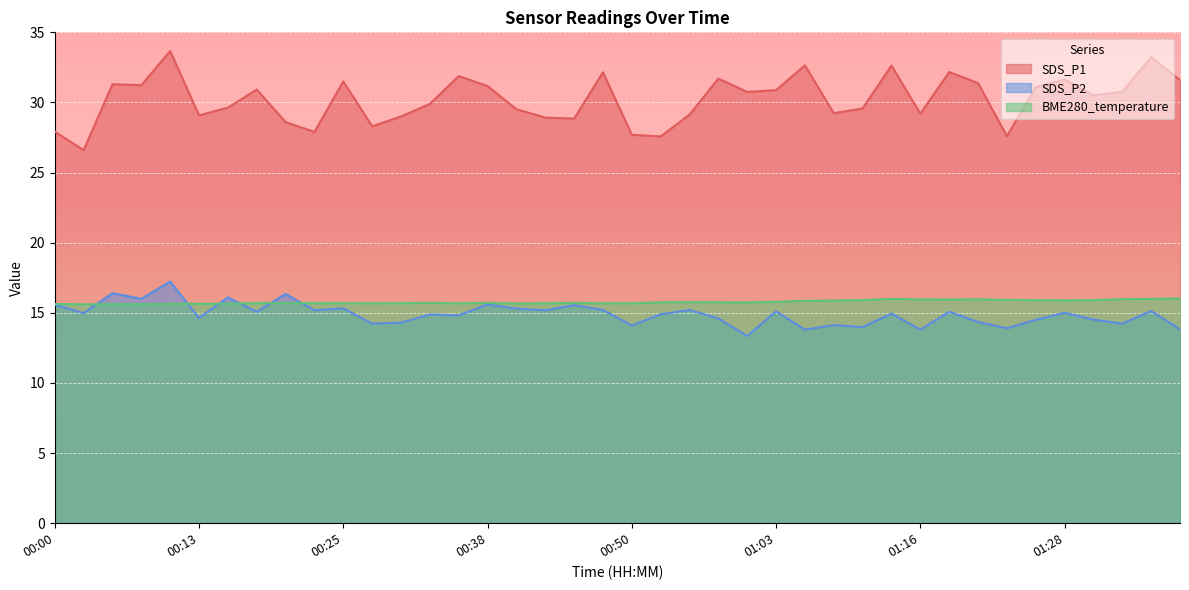

What are all the series names shown in the legend?

SDS_P1, SDS_P2, BME280_temperature